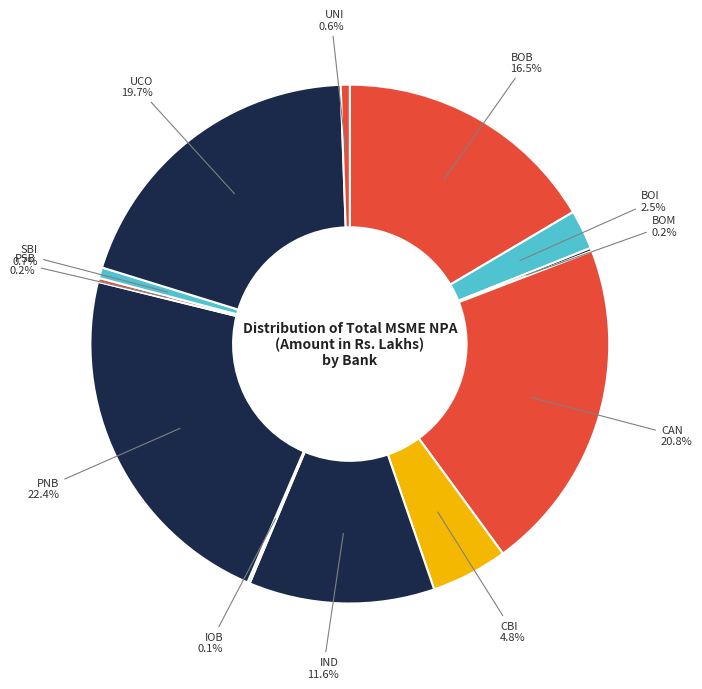

What is the largest slice in the pie chart?

PNB